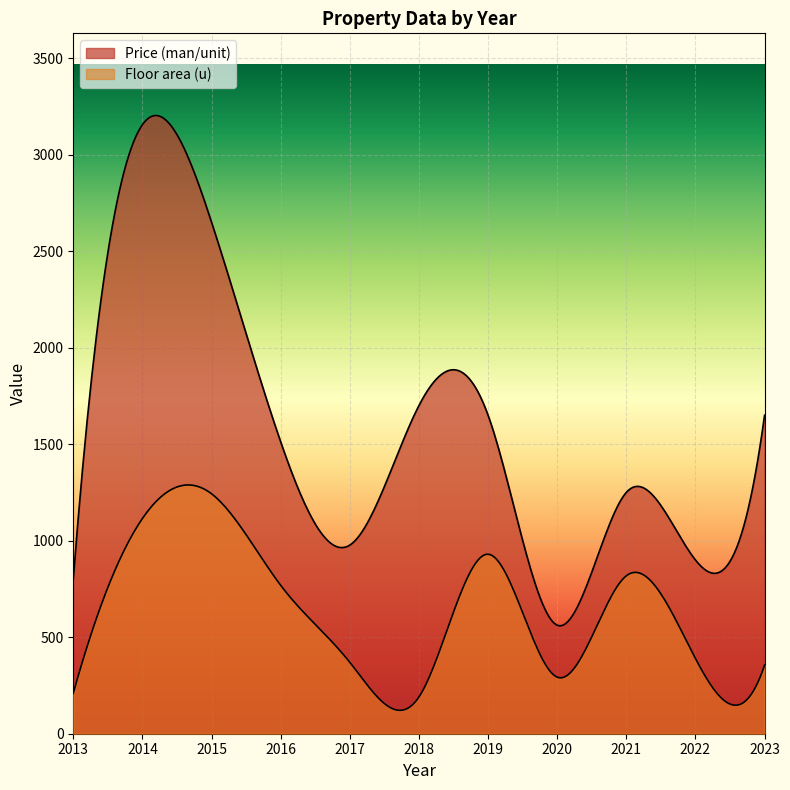

How many values in the Floor area (u) series are below 390?

5